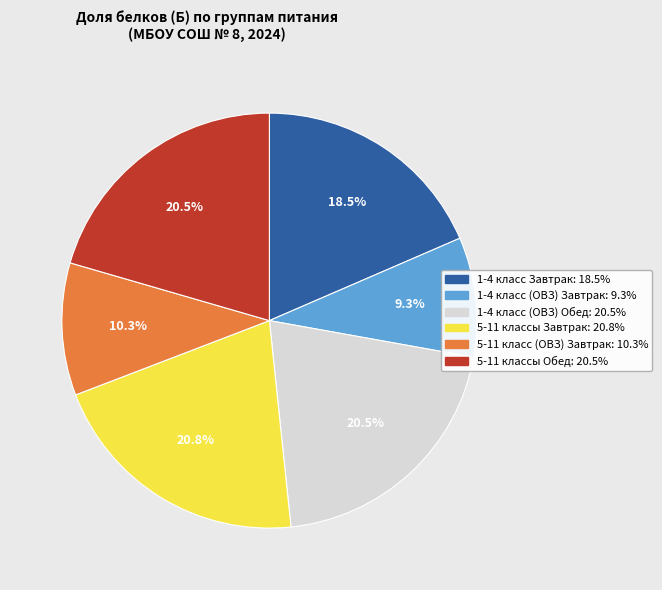

What is the ratio of the value at 1-4 класс Завтрак to the value at 1-4 класс (ОВЗ) Обед?

0.9